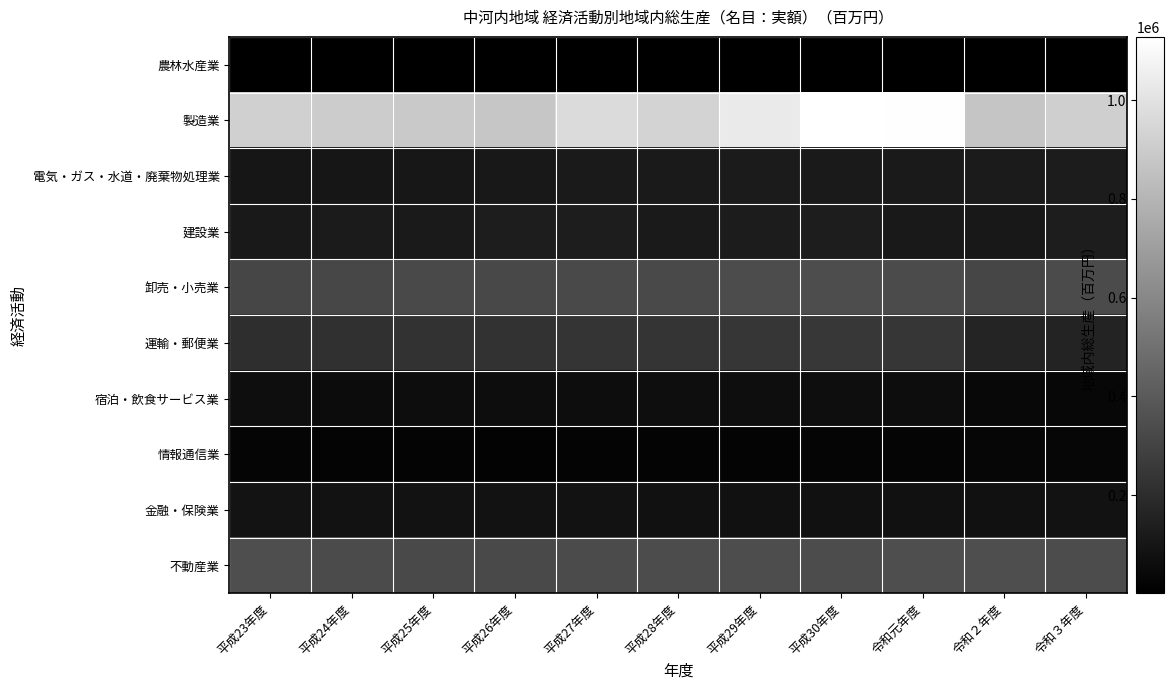

List the series in order of their peak value, lowest first.

農林水産業, 情報通信業, 宿泊・飲食サービス業, 金融・保険業, 電気・ガス・水道・廃棄物処理業, 建設業, 運輸・郵便業, 卸売・小売業, 不動産業, 製造業